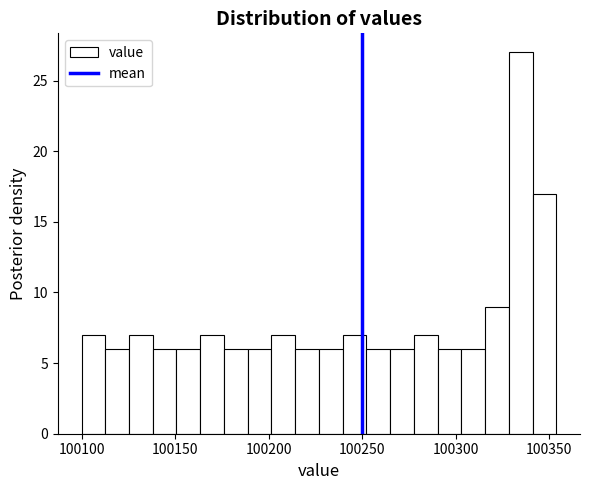

Around what value on the x-axis is the tallest bar? Give the approximate position of its centre, as read against the axis.

100335